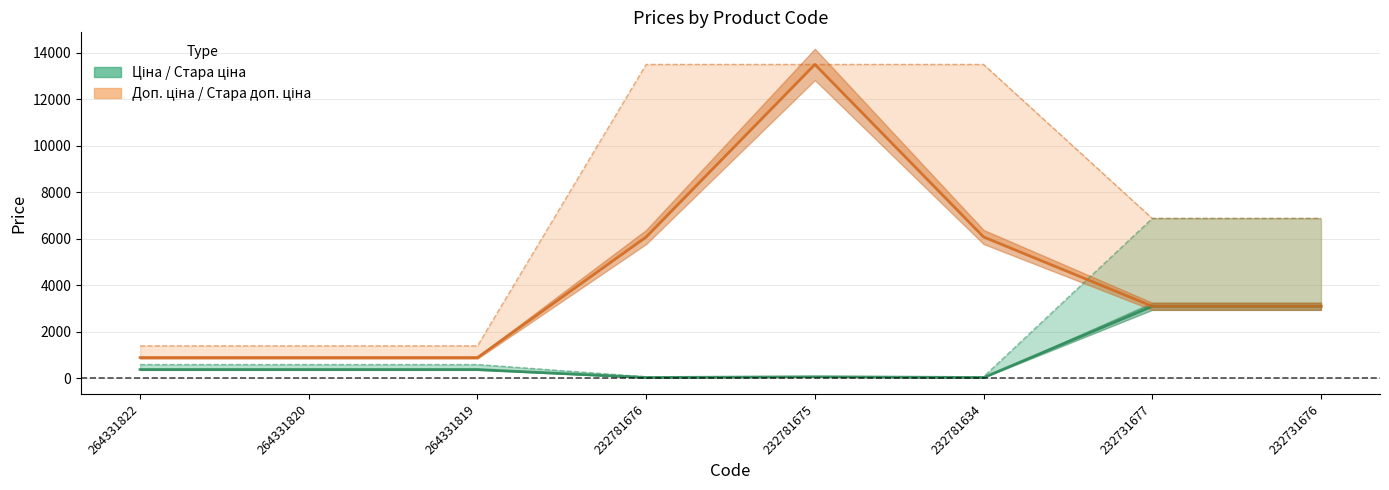

What is the difference between the Доп. ціна values at 264331819 and 232781634?

5189.0